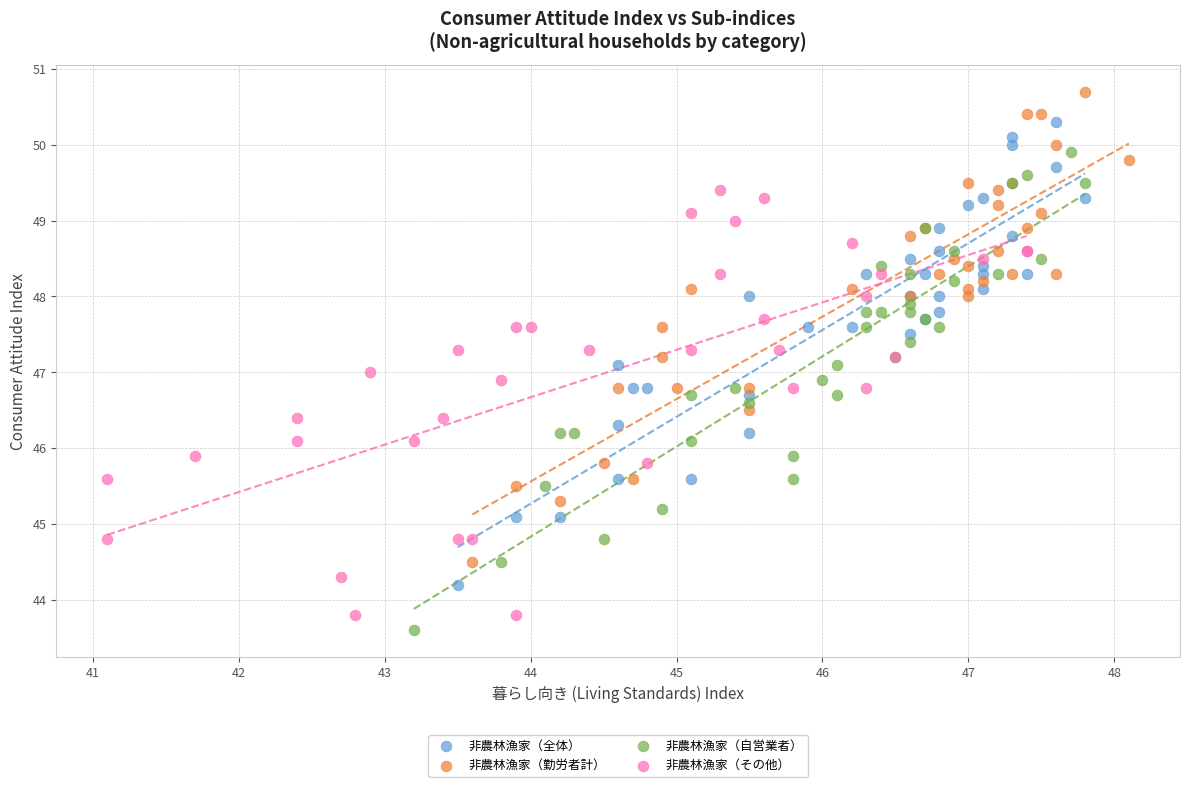

Which series has the largest Y range (max minus min)?

非農林漁家（自営業者）